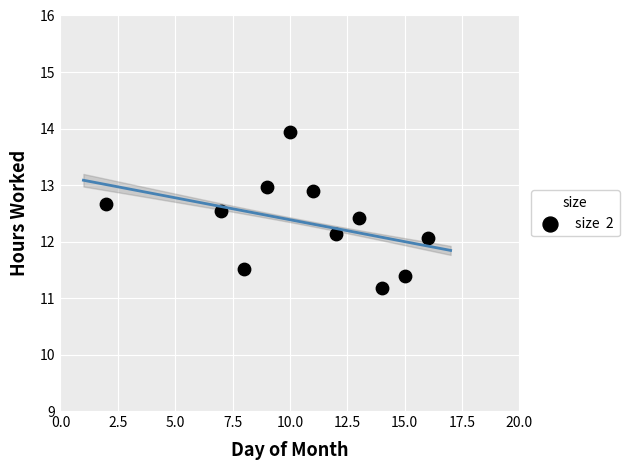

What Y value in the scatter plot is closest to 12?

12.1